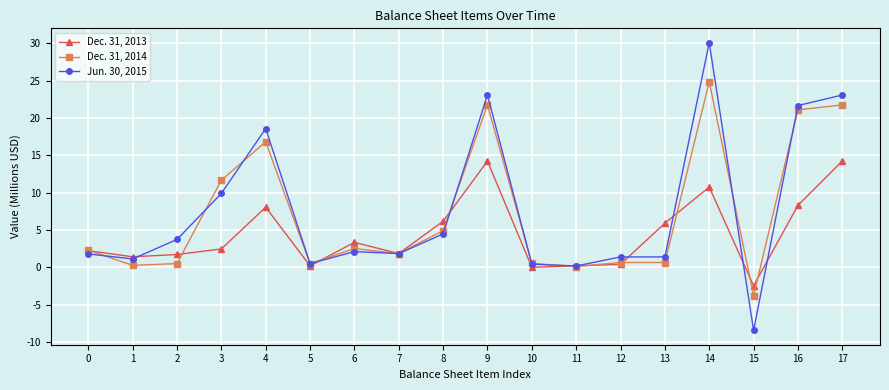

Which series ends up on top after the final intersection of Dec. 31, 2013 and Jun. 30, 2015?

Jun. 30, 2015